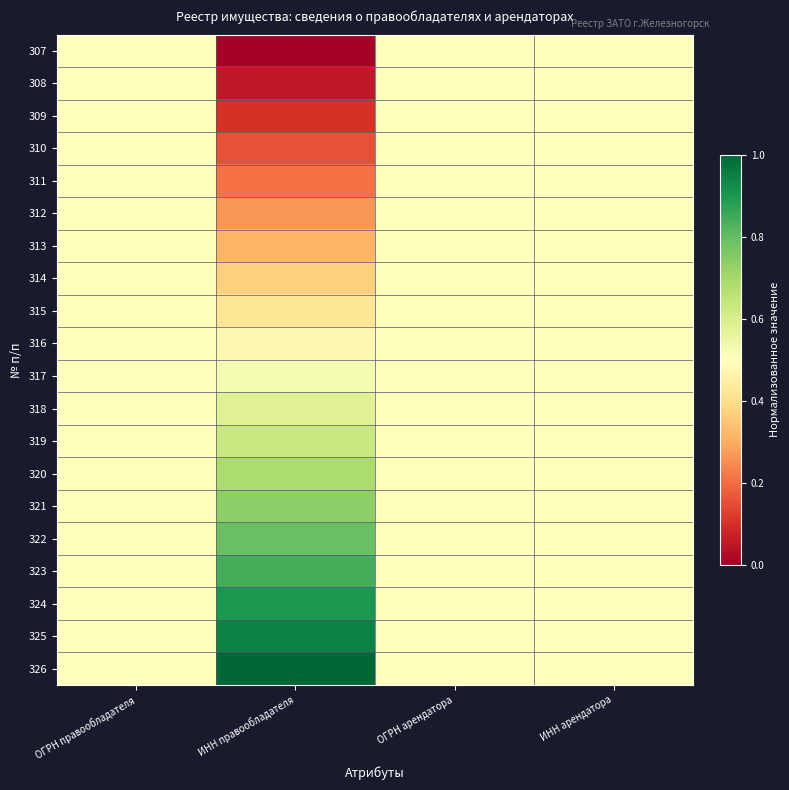

Reading left to right, list all the values displayed in this chart.

307: ОГРН правообладателя=0.5	ИНН правообладателя=0.0	ОГРН арендатора=0.5	ИНН арендатора=0.5
308: ОГРН правообладателя=0.5	ИНН правообладателя=0.1	ОГРН арендатора=0.5	ИНН арендатора=0.5
309: ОГРН правообладателя=0.5	ИНН правообладателя=0.1	ОГРН арендатора=0.5	ИНН арендатора=0.5
310: ОГРН правообладателя=0.5	ИНН правообладателя=0.2	ОГРН арендатора=0.5	ИНН арендатора=0.5
311: ОГРН правообладателя=0.5	ИНН правообладателя=0.2	ОГРН арендатора=0.5	ИНН арендатора=0.5
312: ОГРН правообладателя=0.5	ИНН правообладателя=0.3	ОГРН арендатора=0.5	ИНН арендатора=0.5
313: ОГРН правообладателя=0.5	ИНН правообладателя=0.3	ОГРН арендатора=0.5	ИНН арендатора=0.5
314: ОГРН правообладателя=0.5	ИНН правообладателя=0.4	ОГРН арендатора=0.5	ИНН арендатора=0.5
315: ОГРН правообладателя=0.5	ИНН правообладателя=0.4	ОГРН арендатора=0.5	ИНН арендатора=0.5
316: ОГРН правообладателя=0.5	ИНН правообладателя=0.5	ОГРН арендатора=0.5	ИНН арендатора=0.5
317: ОГРН правообладателя=0.5	ИНН правообладателя=0.5	ОГРН арендатора=0.5	ИНН арендатора=0.5
318: ОГРН правообладателя=0.5	ИНН правообладателя=0.6	ОГРН арендатора=0.5	ИНН арендатора=0.5
319: ОГРН правообладателя=0.5	ИНН правообладателя=0.6	ОГРН арендатора=0.5	ИНН арендатора=0.5
320: ОГРН правообладателя=0.5	ИНН правообладателя=0.7	ОГРН арендатора=0.5	ИНН арендатора=0.5
321: ОГРН правообладателя=0.5	ИНН правообладателя=0.7	ОГРН арендатора=0.5	ИНН арендатора=0.5
322: ОГРН правообладателя=0.5	ИНН правообладателя=0.8	ОГРН арендатора=0.5	ИНН арендатора=0.5
323: ОГРН правообладателя=0.5	ИНН правообладателя=0.8	ОГРН арендатора=0.5	ИНН арендатора=0.5
324: ОГРН правообладателя=0.5	ИНН правообладателя=0.9	ОГРН арендатора=0.5	ИНН арендатора=0.5
325: ОГРН правообладателя=0.5	ИНН правообладателя=0.9	ОГРН арендатора=0.5	ИНН арендатора=0.5
326: ОГРН правообладателя=0.5	ИНН правообладателя=1.0	ОГРН арендатора=0.5	ИНН арендатора=0.5